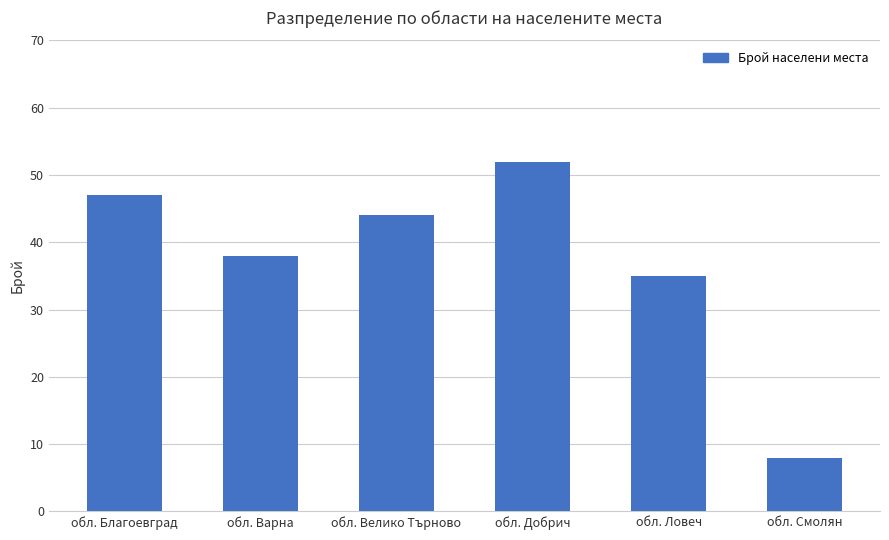

Reading left to right, list all the values displayed in this chart.

обл. Благоевград=47	обл. Варна=38	обл. Велико Търново=44	обл. Добрич=52	обл. Ловеч=35	обл. Смолян=8